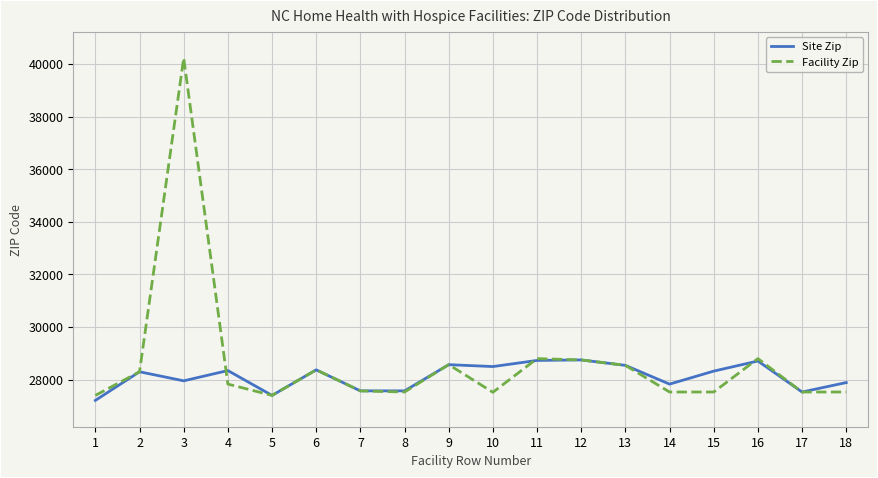

Read the Facility Zip value at 7, to the nearest 50.

27600